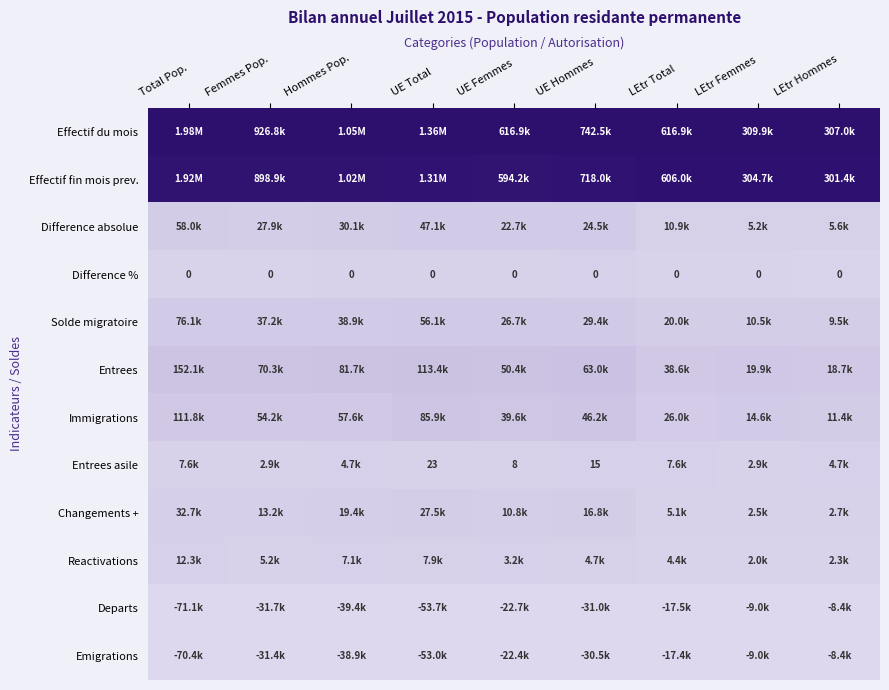

Where is Entrees nearest to the value 0?

LEtr Hommes